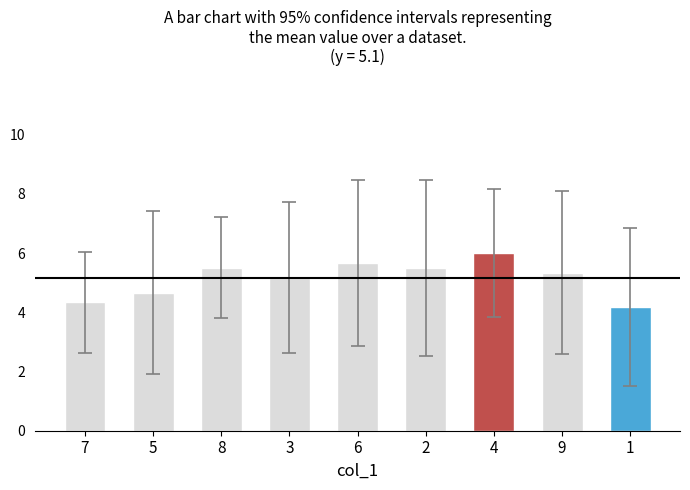

Between 3 and 1, which is larger?

3